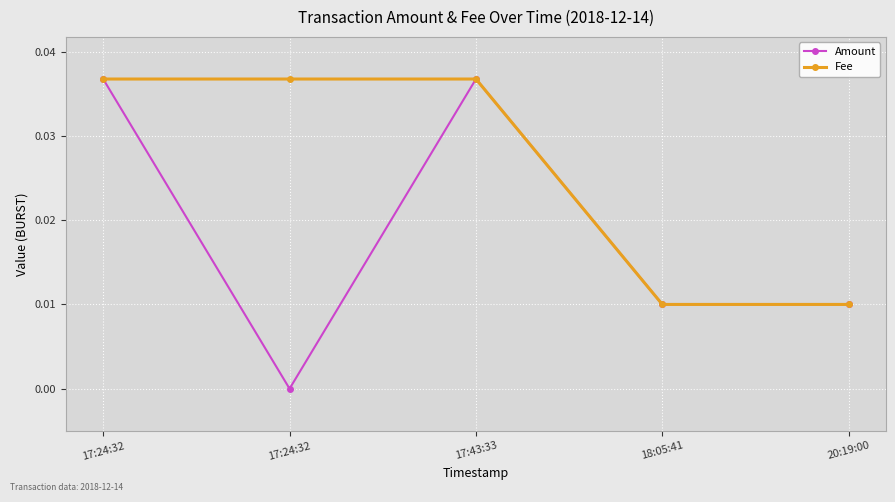

Reading right to left, extract all data points from this chart.

Amount: 20:19:00=0.0	18:05:41=0.0	17:43:33=0.0	17:24:32=0.0	17:24:32=0.0
Fee: 20:19:00=0.0	18:05:41=0.0	17:43:33=0.0	17:24:32=0.0	17:24:32=0.0